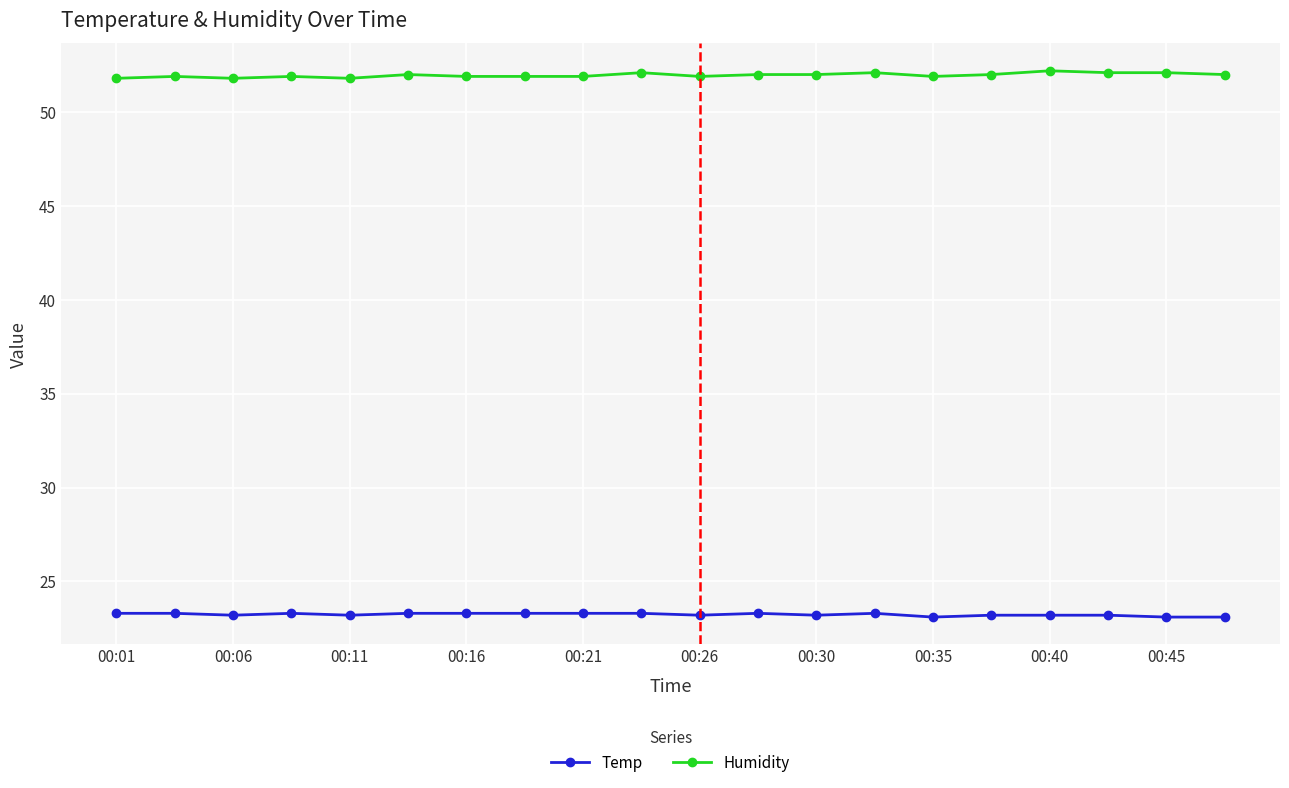

What is the greatest value displayed?

52.2